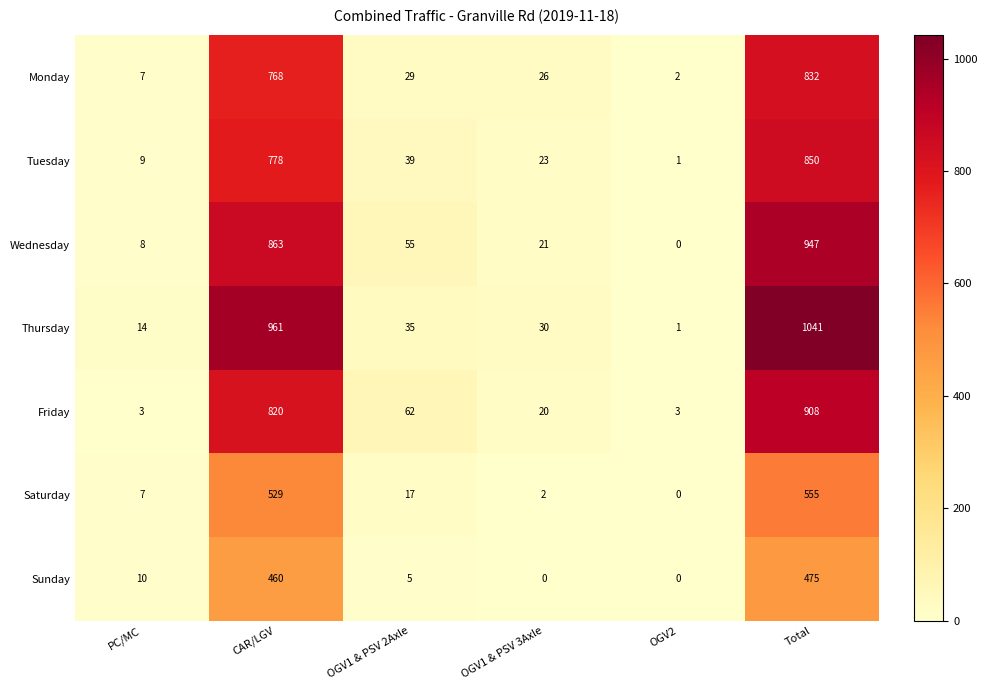

How many data points in Sunday are less than 10?

3